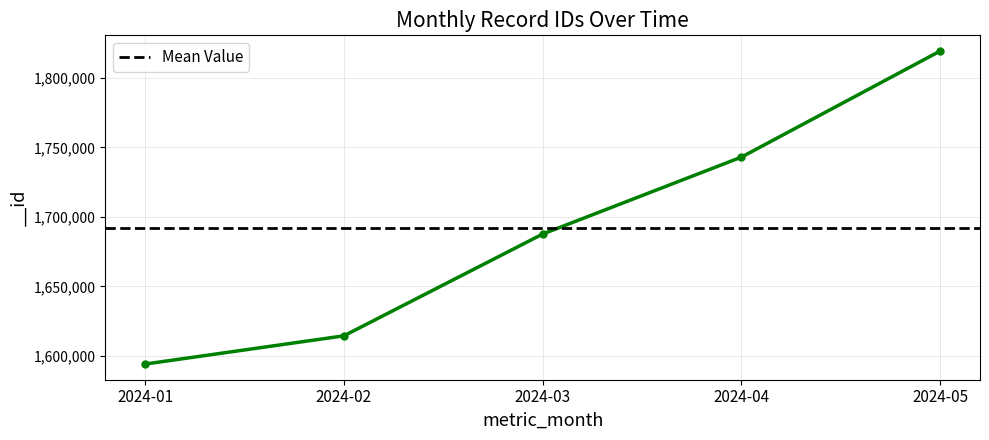

The value at 2024-01 is 1594050. True or false?

True